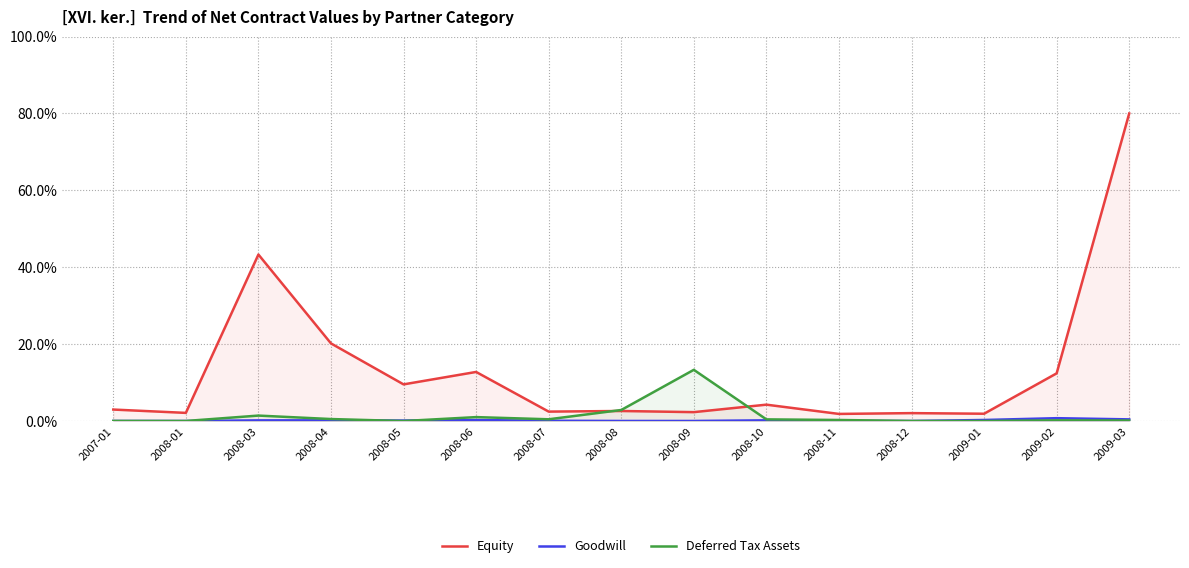

What is the difference between the Equity values at 2008-11 and 2009-03?

78.1